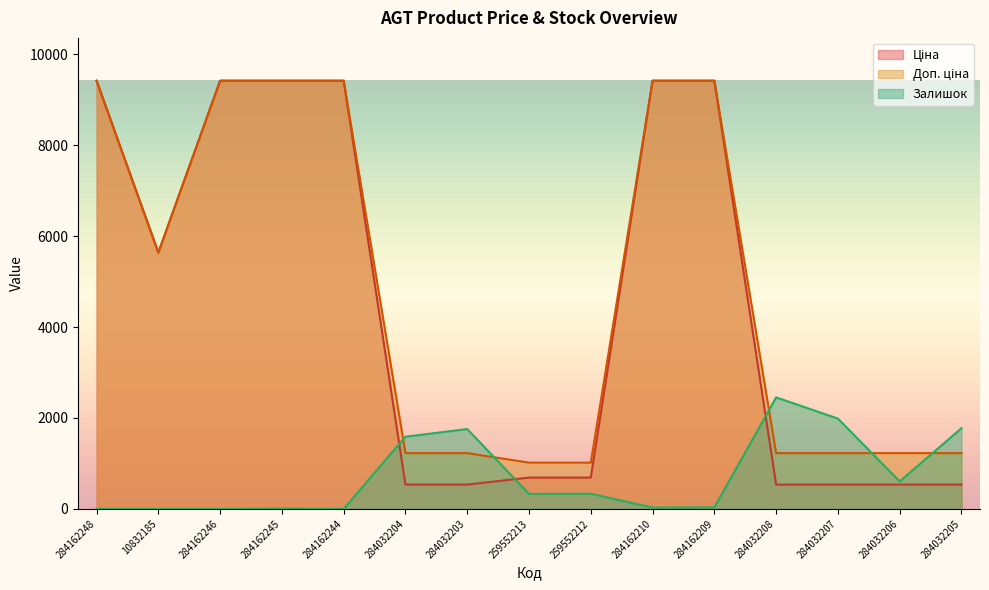

What is the sum of all Доп. ціна values?

71535.8